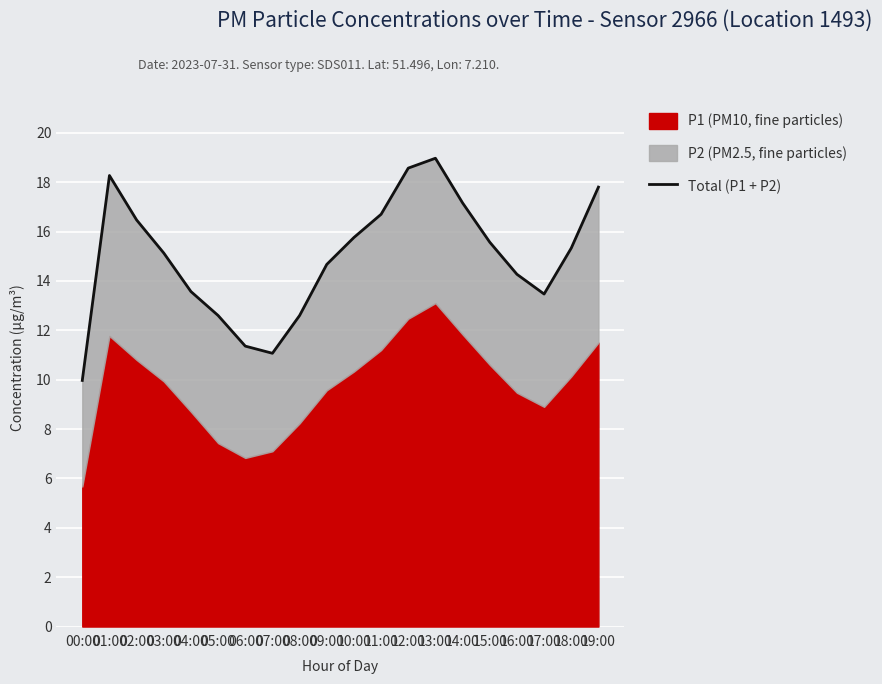

Where is the first local maximum?

01:00